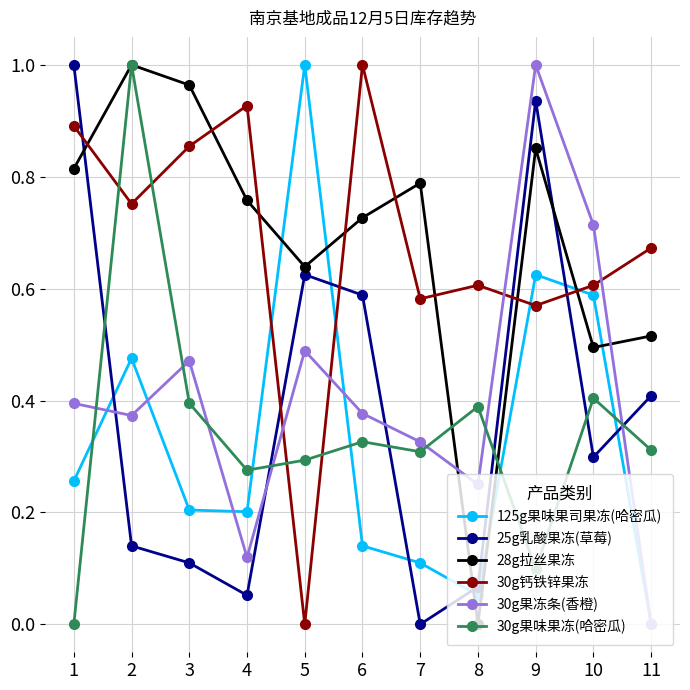

Does the chart have visible grid lines?

Yes